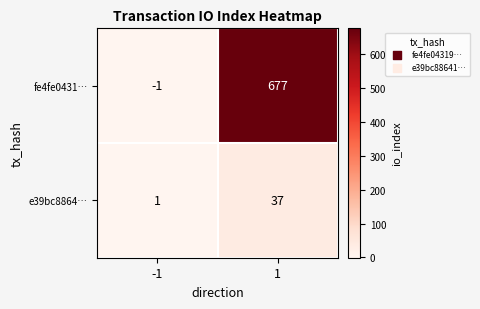

Rank the series by their average value, from highest to lowest.

fe4fe0431…, e39bc8864…